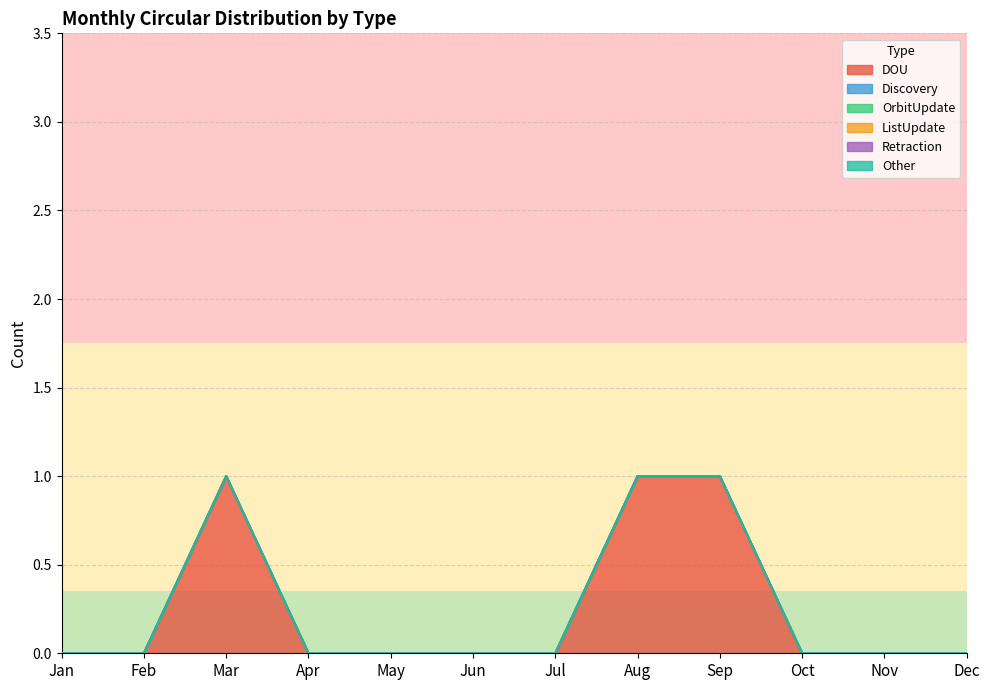

What are all the series names shown in the legend?

DOU, Discovery, OrbitUpdate, ListUpdate, Retraction, Other